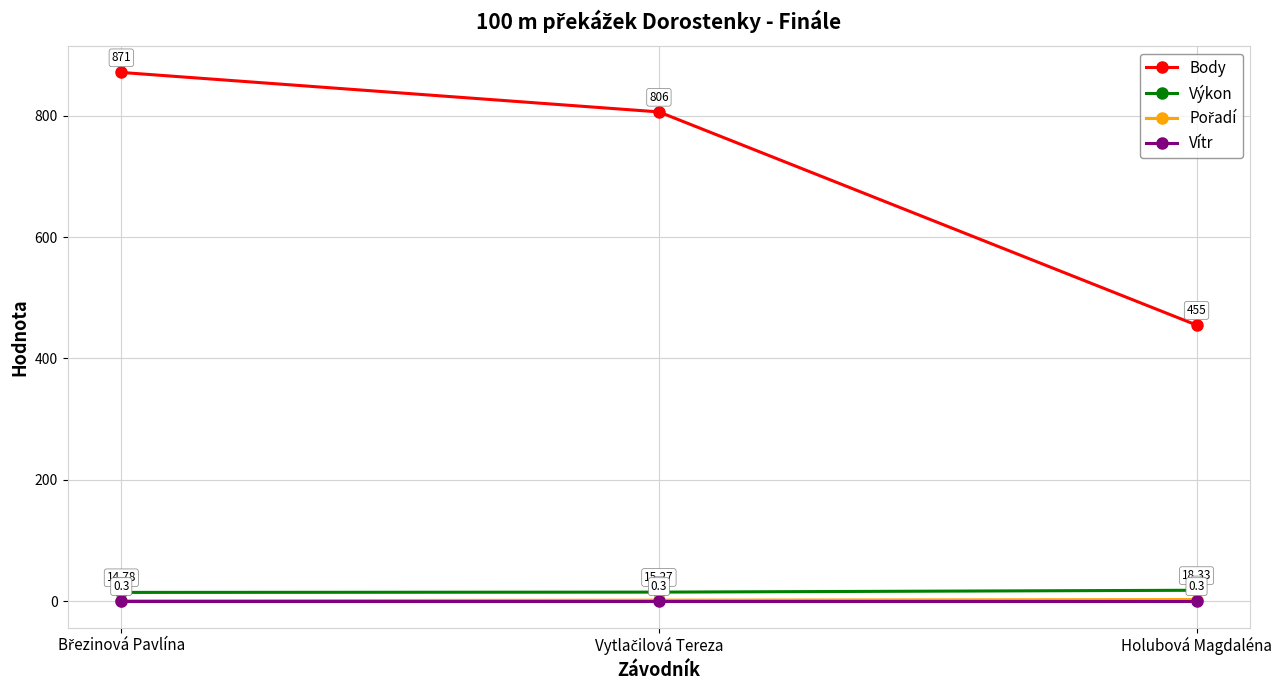

How many lines are shown in the chart?

4